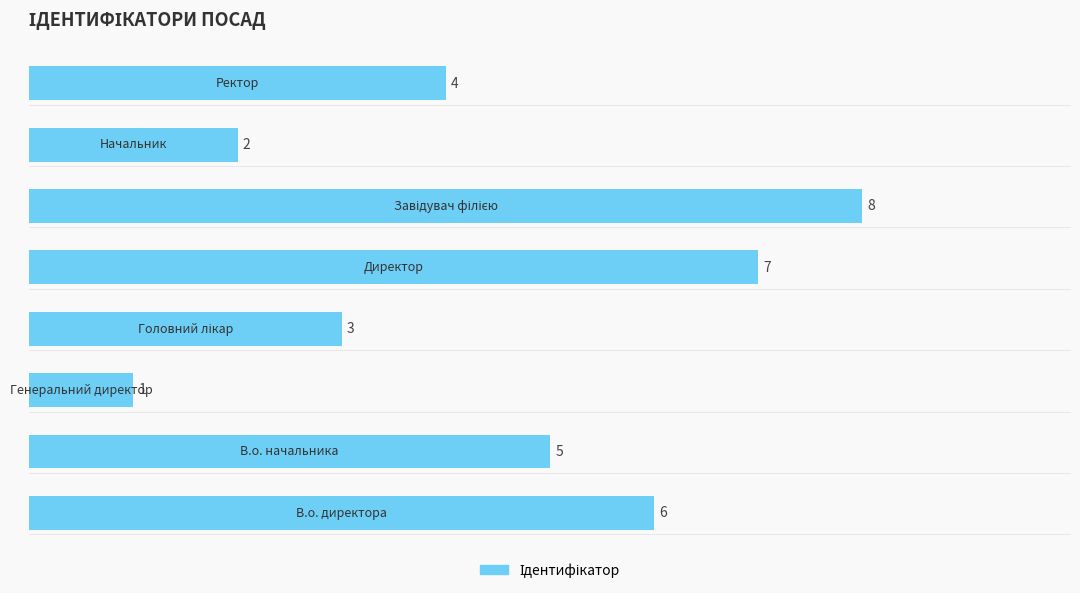

What is the greatest value displayed?

8